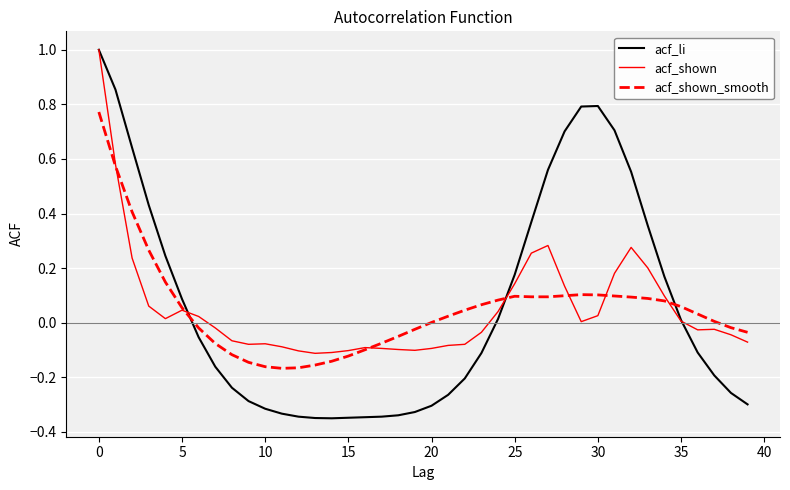

What is the highest value of the acf_li series?

1.0